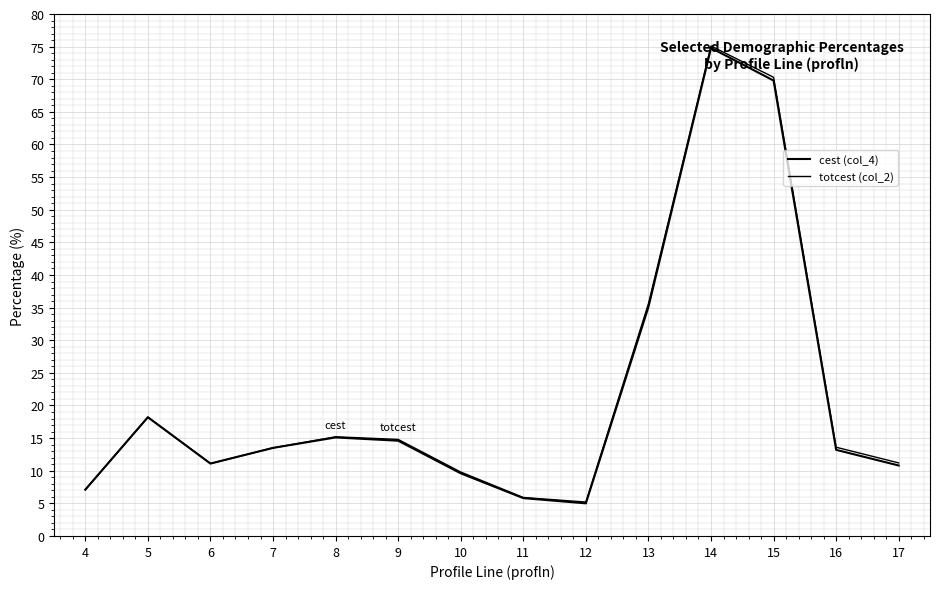

Is the value of totcest (col_2) at 10 greater than the value of cest (col_4) at 14?

No